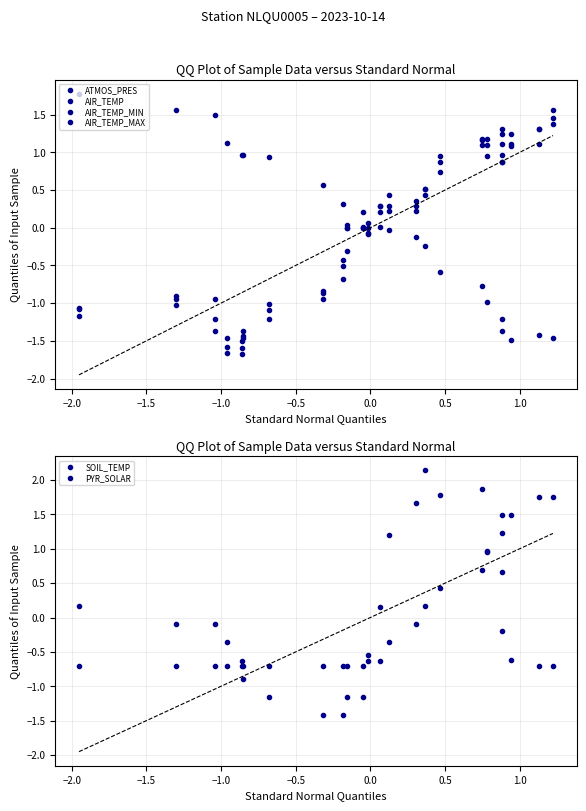

How many values in the AIR_TEMP_MIN series are below 0?

10